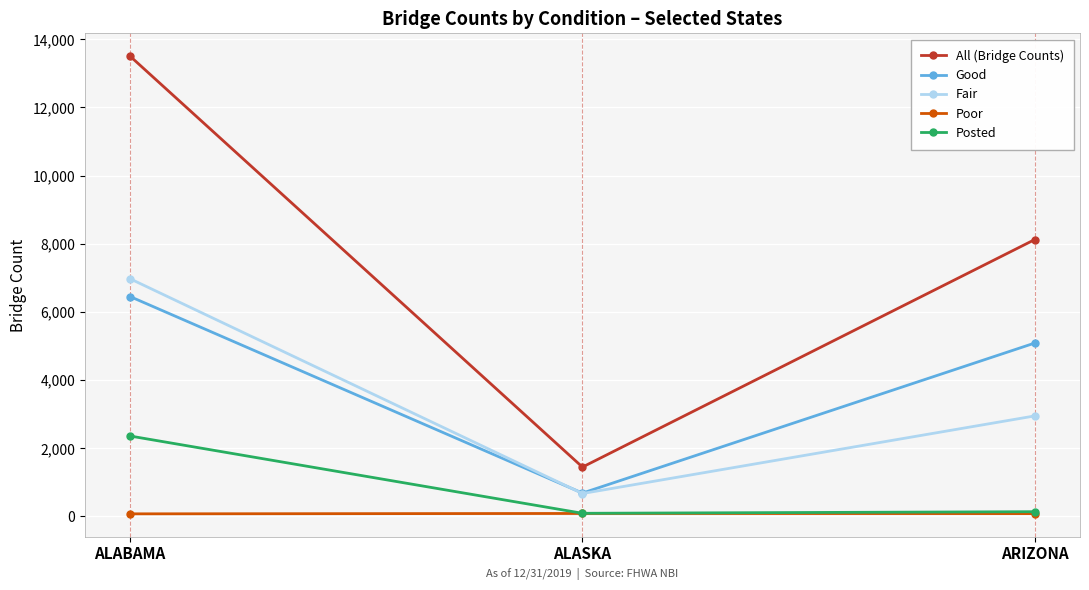

Rank the series by their maximum value, from highest to lowest.

All (Bridge Counts), Fair, Good, Posted, Poor